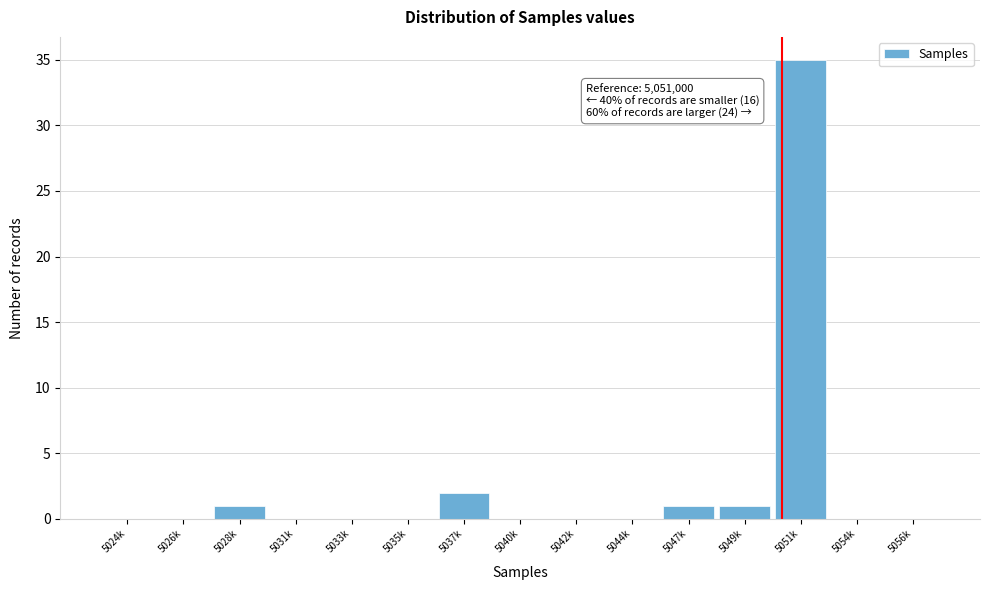

Reading left to right, list all the values displayed in this chart.

5024k=0	5026k=0	5028k=1	5031k=0	5033k=0	5035k=0	5037k=2	5040k=0	5042k=0	5044k=0	5047k=1	5049k=1	5051k=35	5054k=0	5056k=0